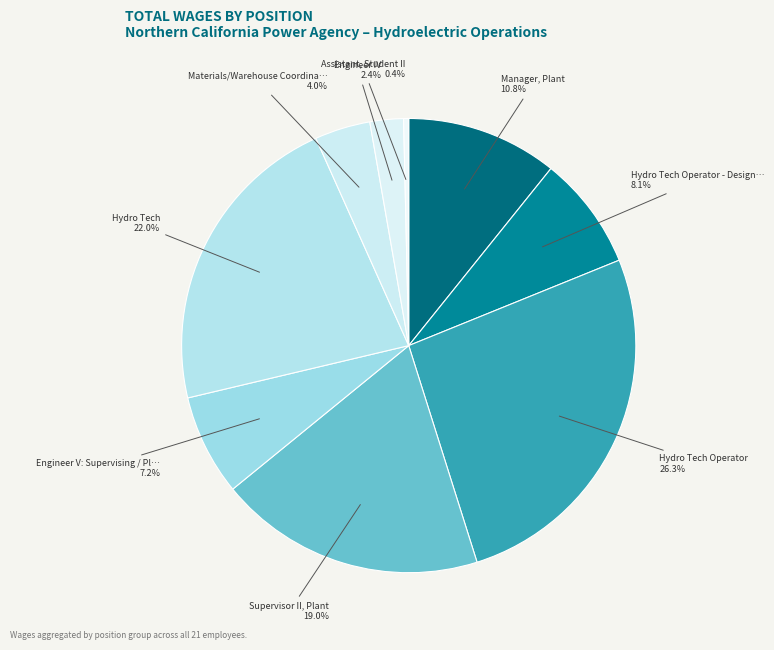

What is the smallest slice in the pie chart?

Assistant, Student II